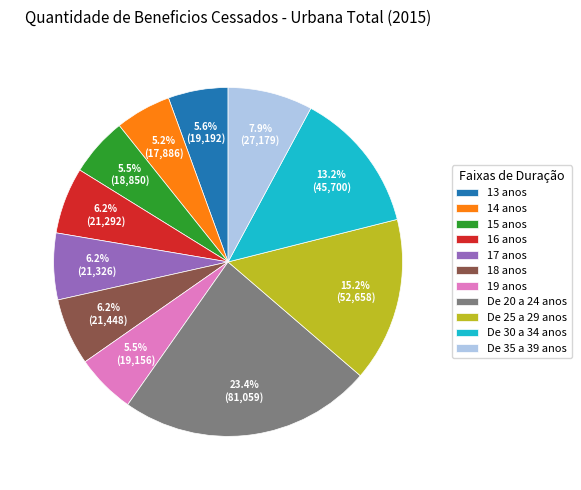

What percentage is the De 30 a 34 anos slice, to the nearest percent?

13%